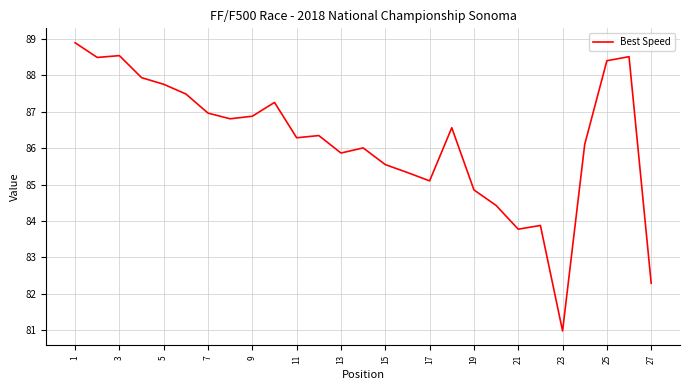

Reading right to left, transcribe all the data shown in this chart.

82.3	88.5	88.4	86.1	81.0	83.9	83.8	84.4	84.9	86.6	85.1	85.3	85.5	86.0	85.9	86.3	86.3	87.3	86.9	86.8	87.0	87.5	87.8	87.9	88.5	88.5	88.9